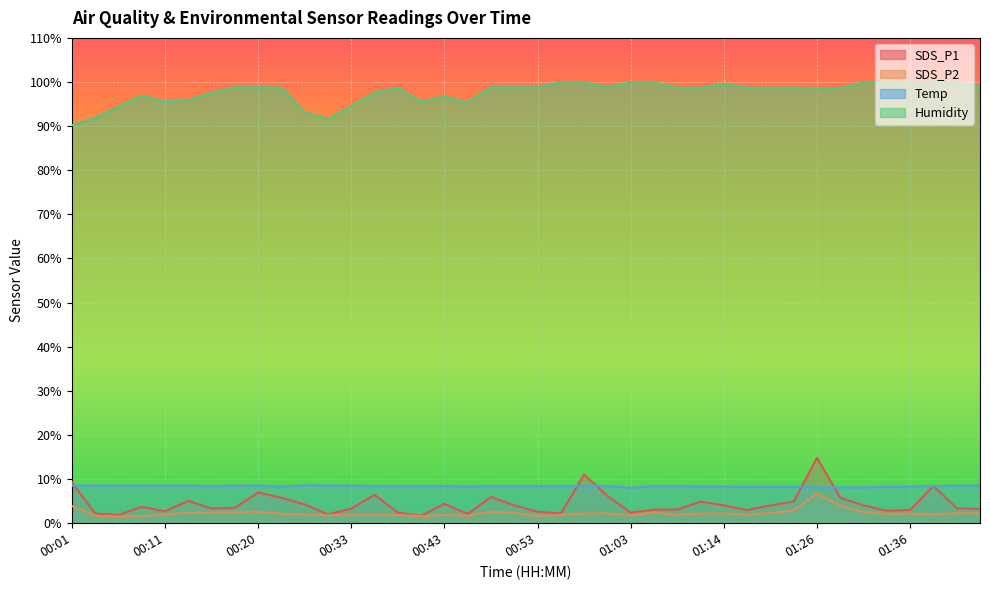

What is the value of the Temp point at the 28th from the left?

8.3